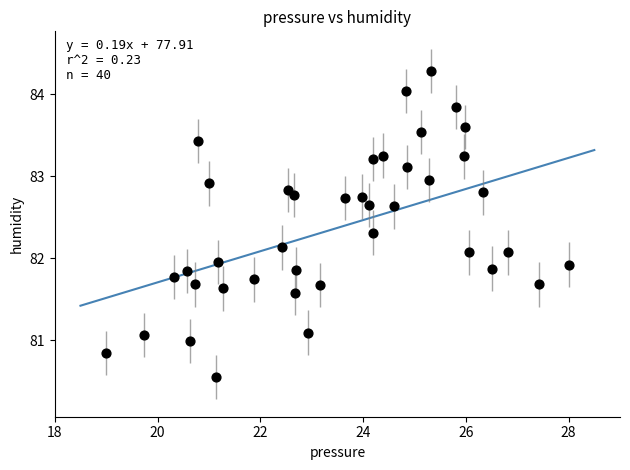

What is the range of X values (max minus min)?

9.0